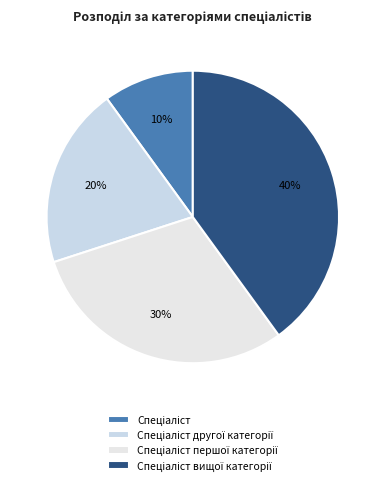

Count the number of slices in the pie.

4